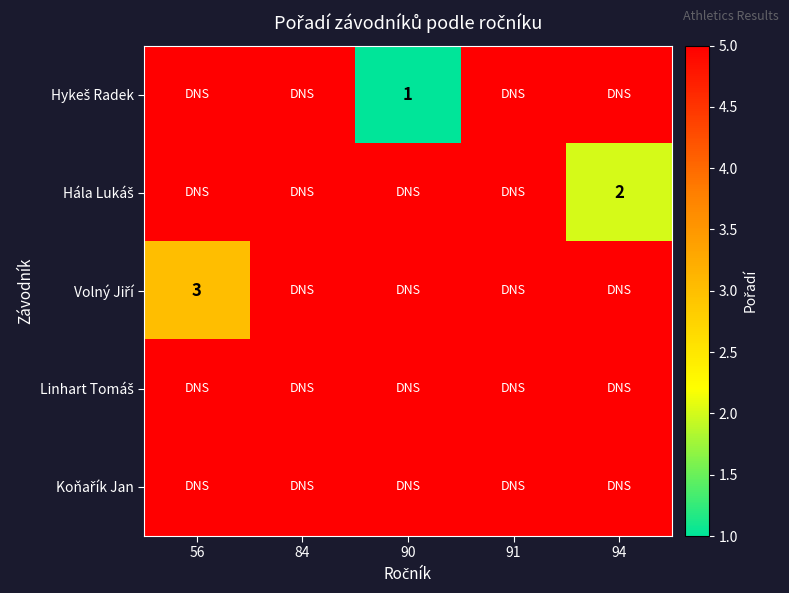

What is the average value of the Koňařík Jan series?

5